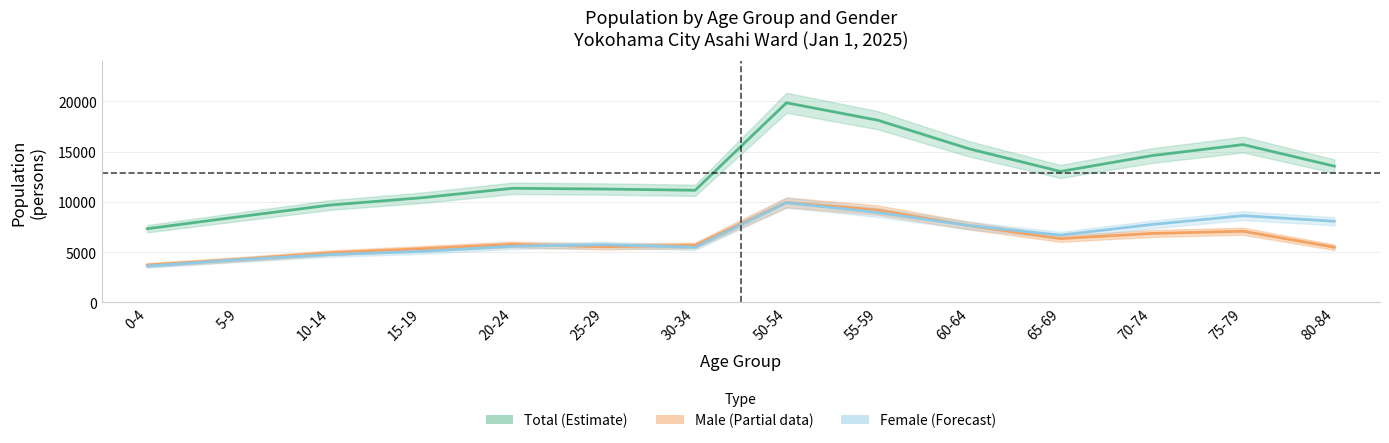

True or false: female has a value of 7579 at 20-24.

False